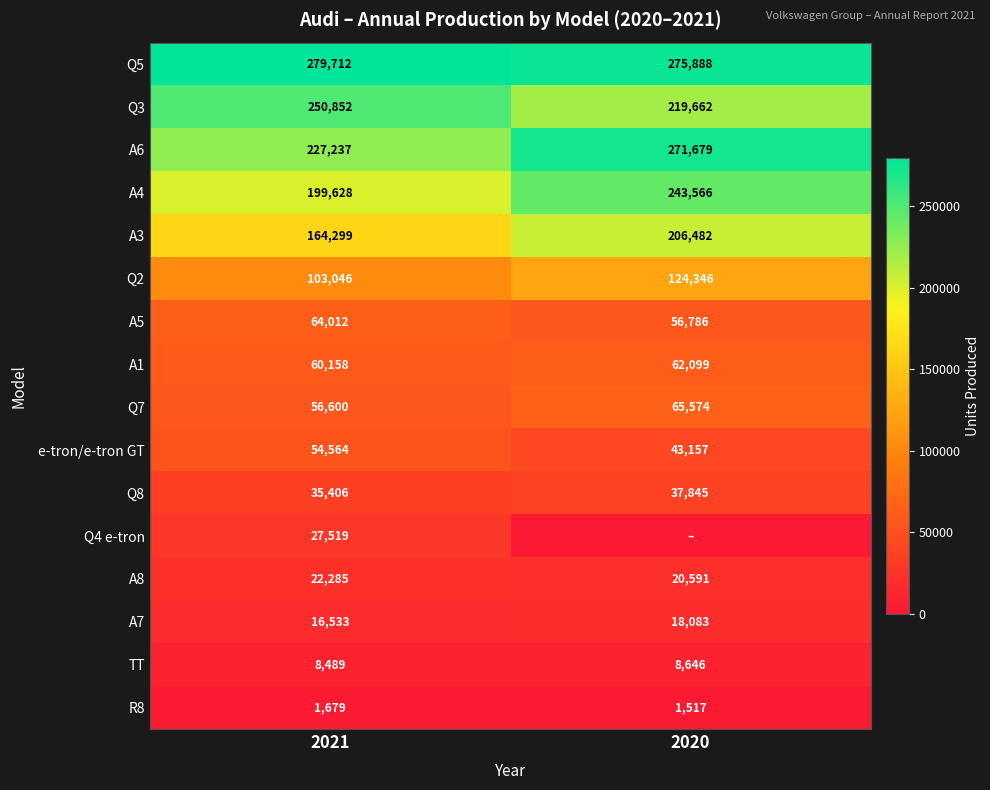

True or false: Q5 has a value of 279712 at 2021.

True